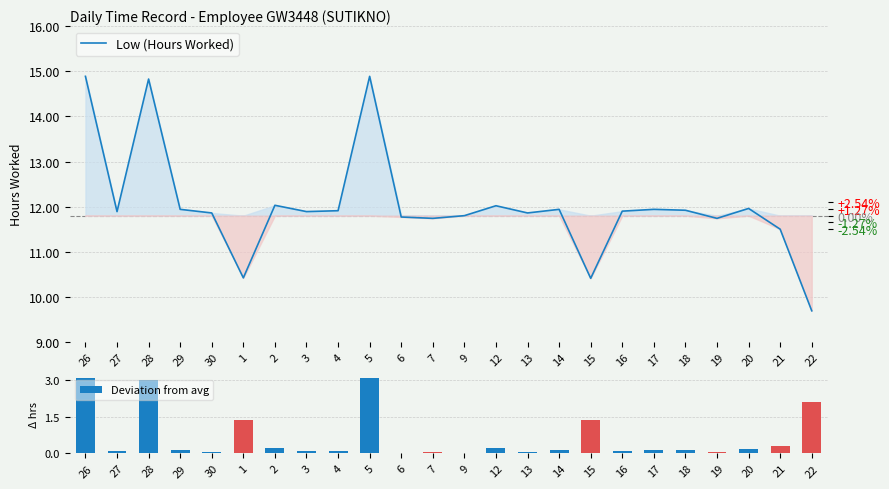

What is the greatest value displayed?

14.9